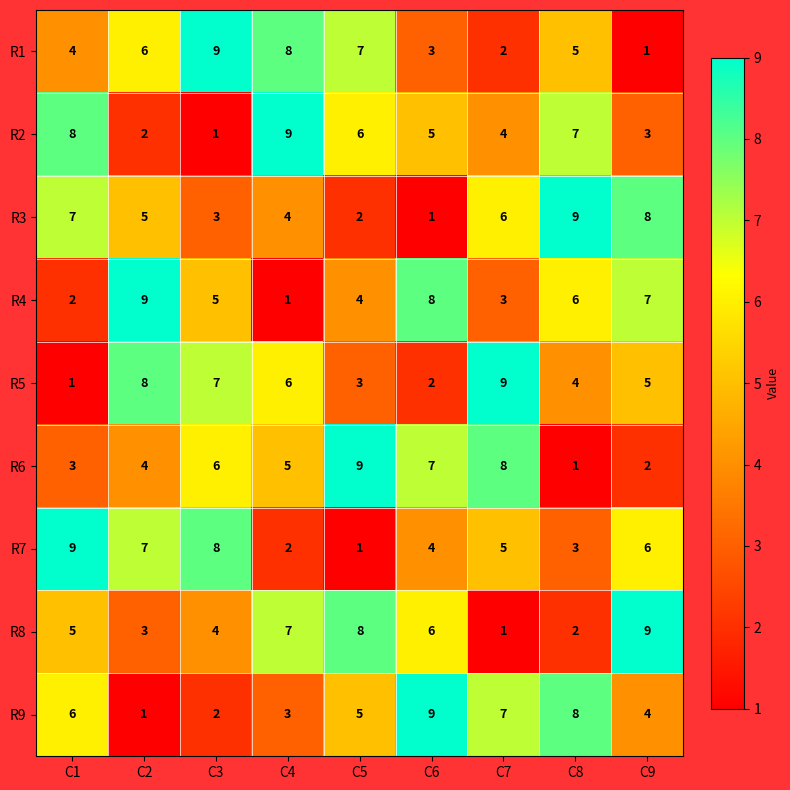

What is the spread (max minus min) of values at C3?

8